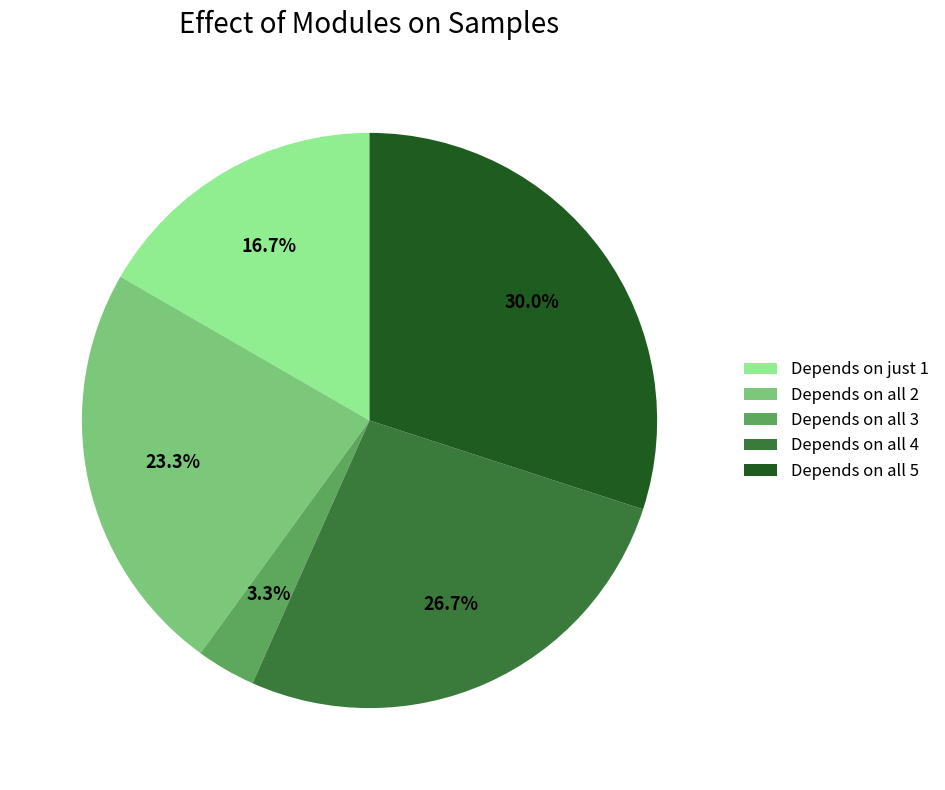

How many segments does this pie chart have?

5